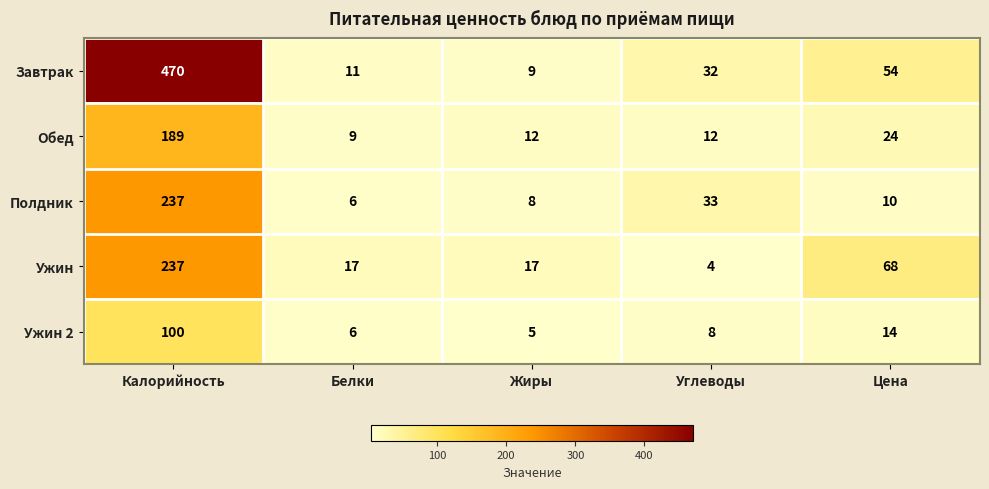

What is the sum of all Ужин values?

343